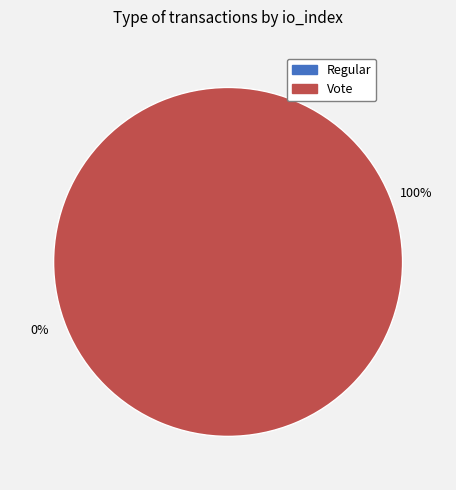

To the nearest percent, what portion does Vote represent?

100%